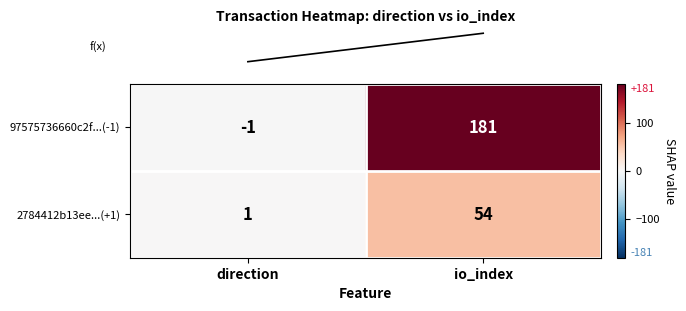

Which series has the largest total across all categories?

97575736660c2f...(-1)